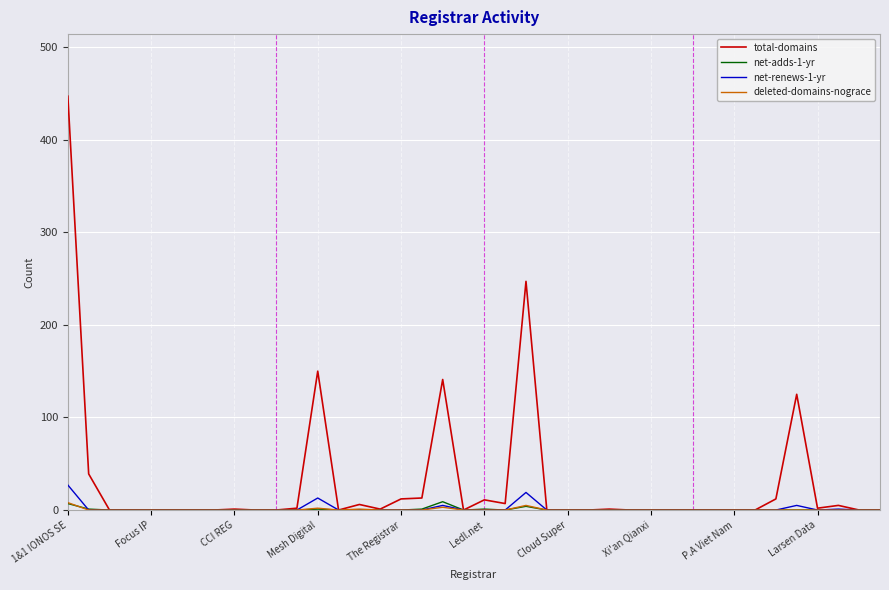

Which series has the largest range (max minus min)?

total-domains